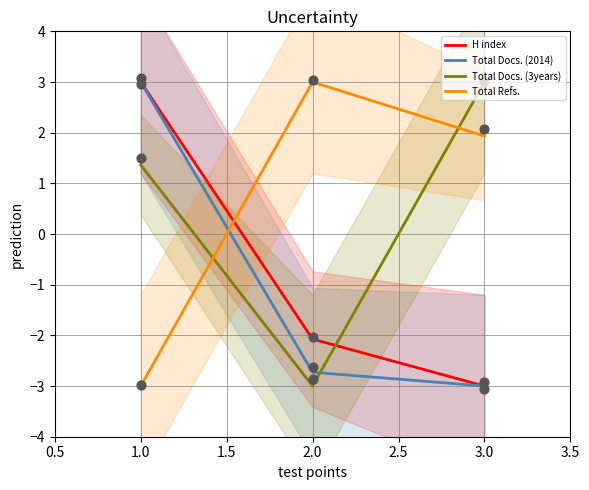

What are all the series names shown in the legend?

H index, Total Docs. (2014), Total Docs. (3years), Total Refs.